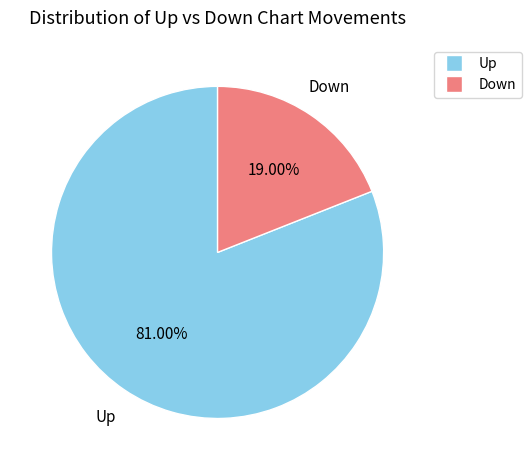

Rank the categories by value from highest to lowest.

Up, Down